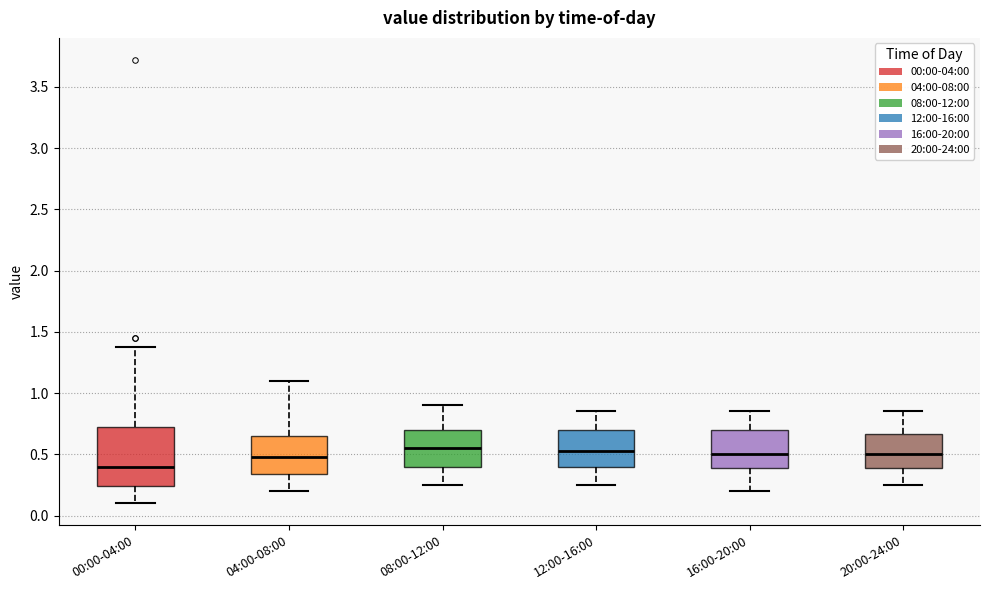

Reading left to right, transcribe this box plot: for each box, give where its median line is, the range the box spans, and where its two whiskers end, as read against the y-axis. The values are not printed on the chart, so give them approximately, as read against the axis.

00:00-04:00: median 0.40, box 0.25 to 0.75, whiskers 0.10 to 1.40
04:00-08:00: median 0.50, box 0.35 to 0.65, whiskers 0.20 to 1.10
08:00-12:00: median 0.55, box 0.40 to 0.70, whiskers 0.25 to 0.90
12:00-16:00: median 0.55, box 0.40 to 0.70, whiskers 0.25 to 0.85
16:00-20:00: median 0.50, box 0.40 to 0.70, whiskers 0.20 to 0.85
20:00-24:00: median 0.50, box 0.40 to 0.65, whiskers 0.25 to 0.85